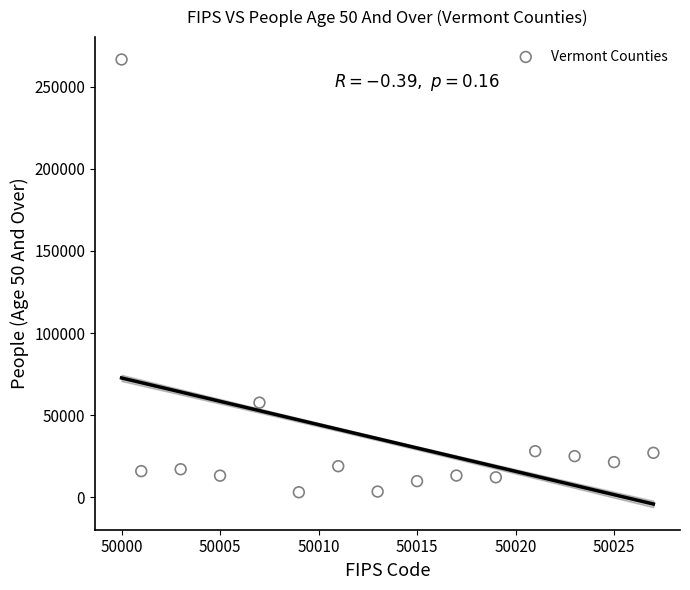

What is the range of Y values (max minus min)?

263431